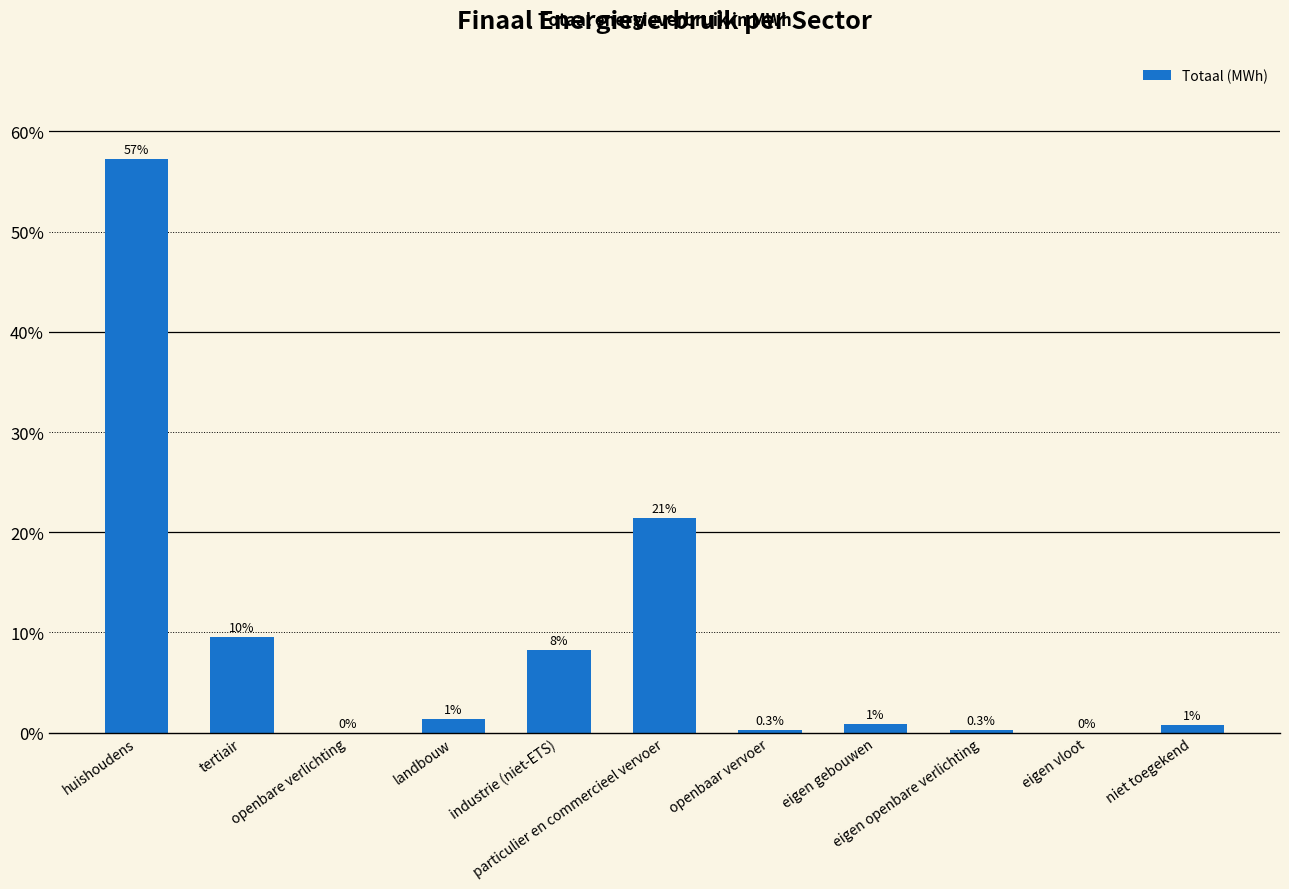

Reading right to left, list all the values displayed in this chart.

niet toegekend=0.7	eigen vloot=0.0	eigen openbare verlichting=0.3	eigen gebouwen=0.9	openbaar vervoer=0.3	particulier en commercieel vervoer=21.4	industrie (niet-ETS)=8.3	landbouw=1.4	openbare verlichting=0.0	tertiair=9.5	huishoudens=57.3